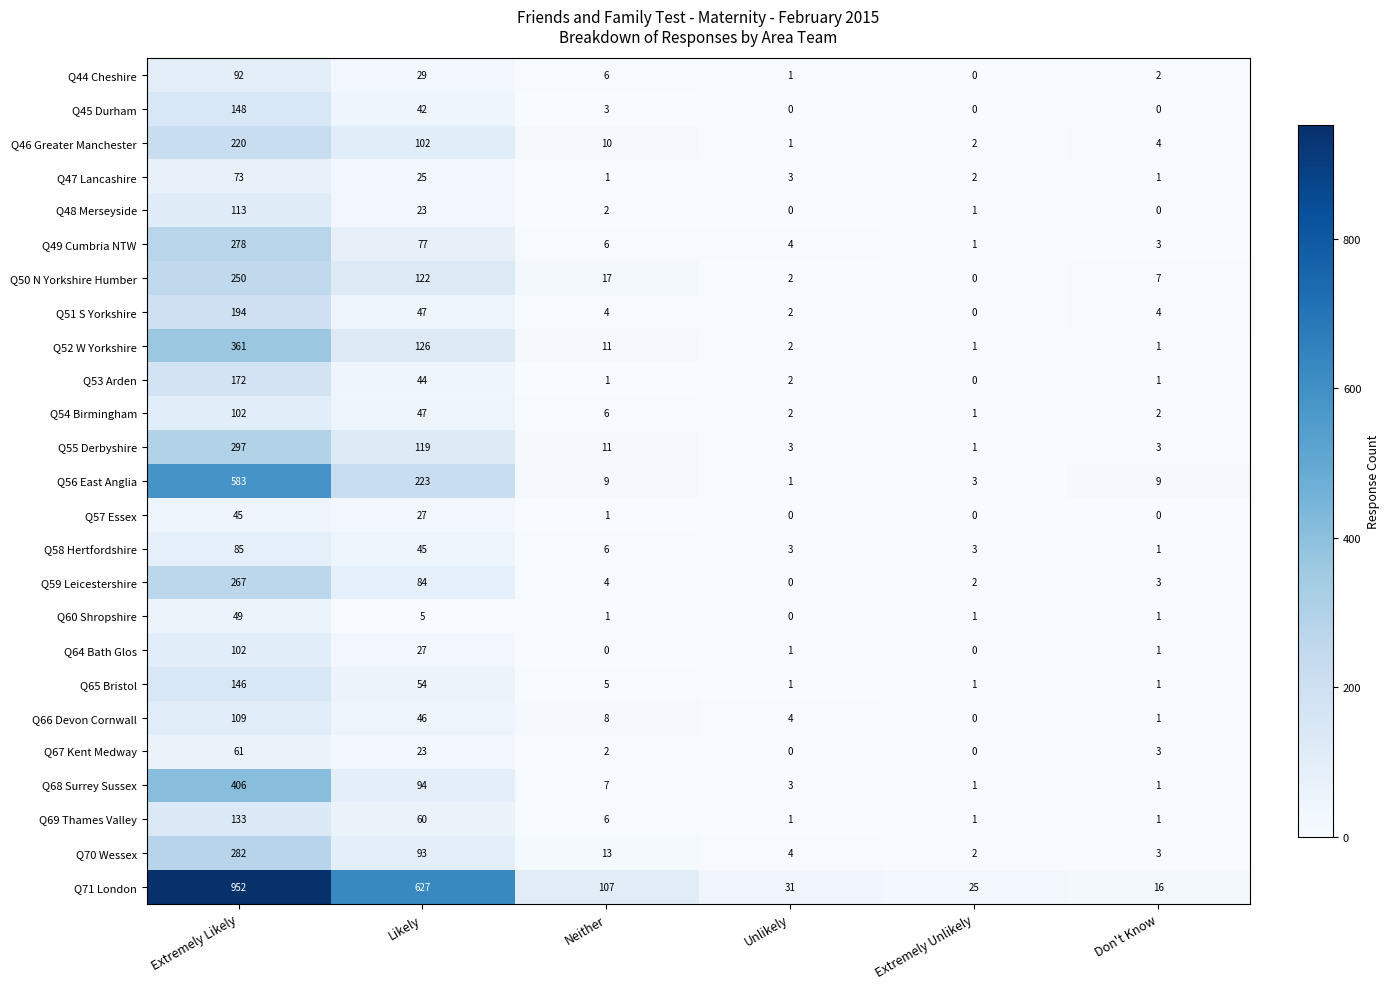

Is it true that Q55 Derbyshire equals 187 at Extremely Likely?

False